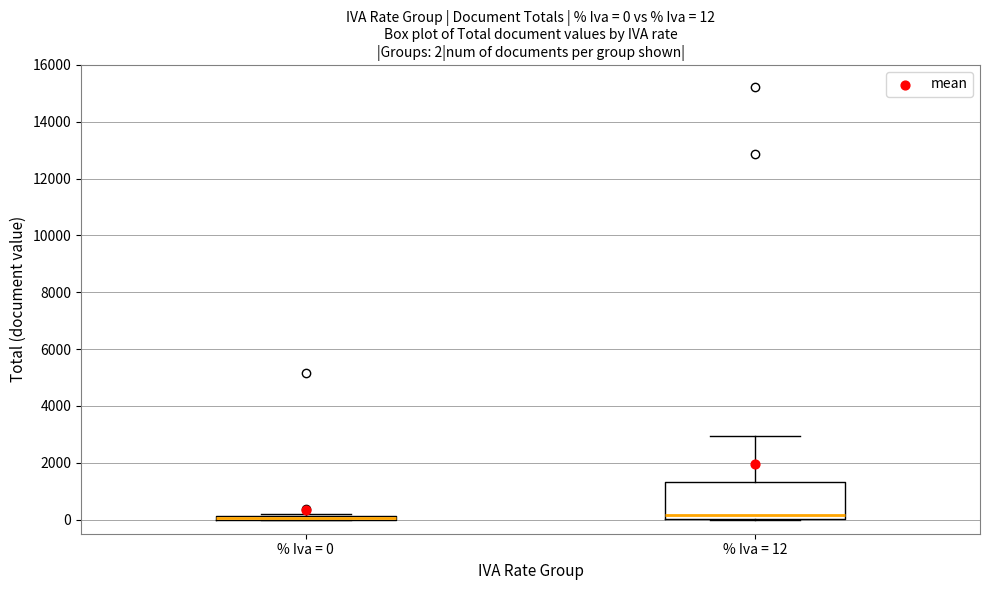

Which box is the tallest, from its lower edge to its upper edge?

% Iva = 12